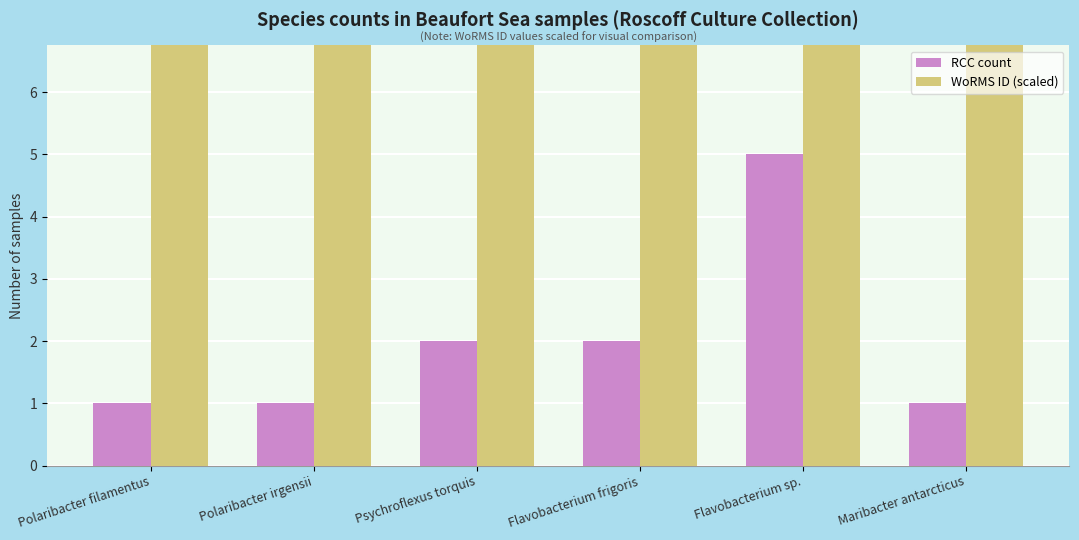

What is the sum of all RCC count values?

12.0